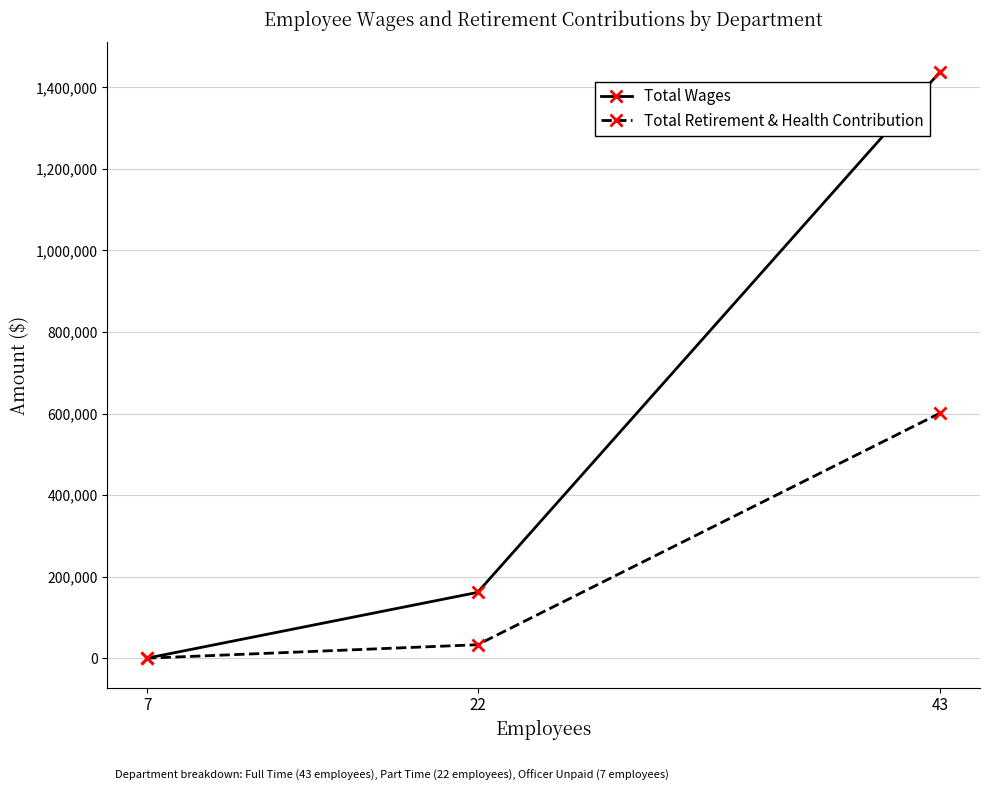

Which series has the largest total across all categories?

Total Wages